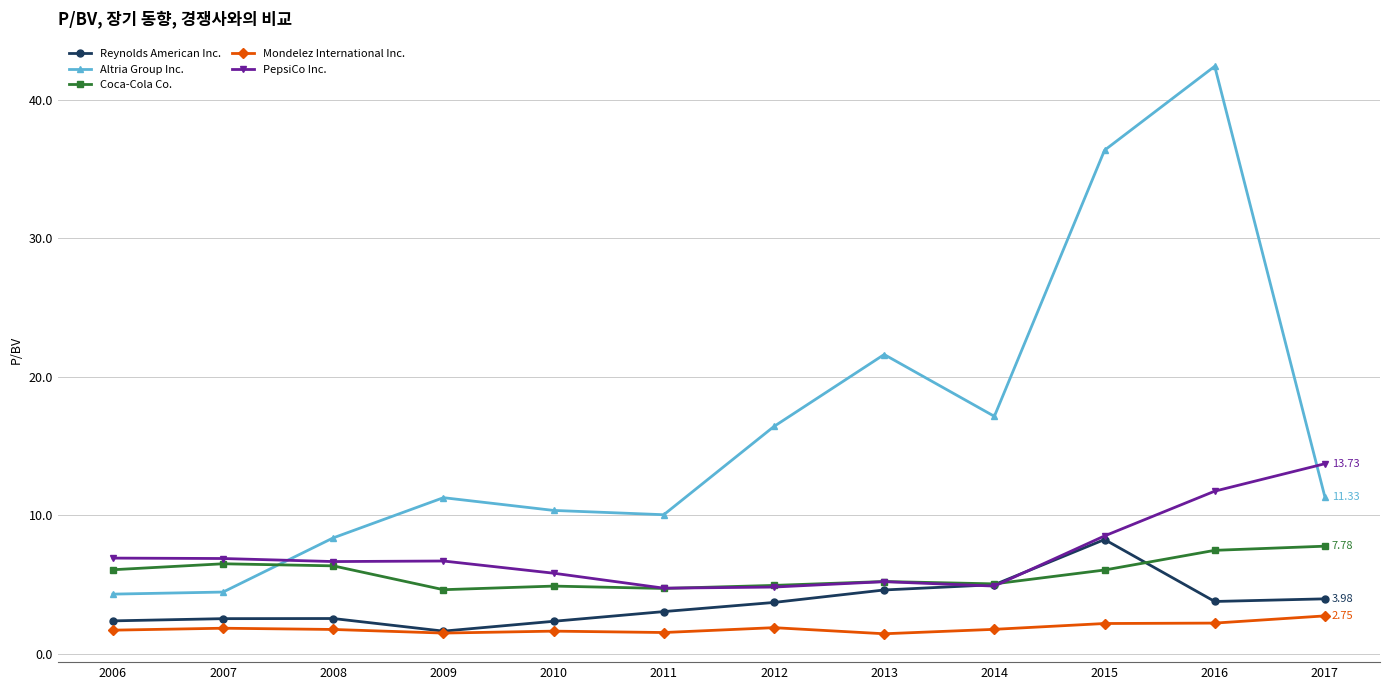

What is the lowest value of the Coca-Cola Co. series?

4.6